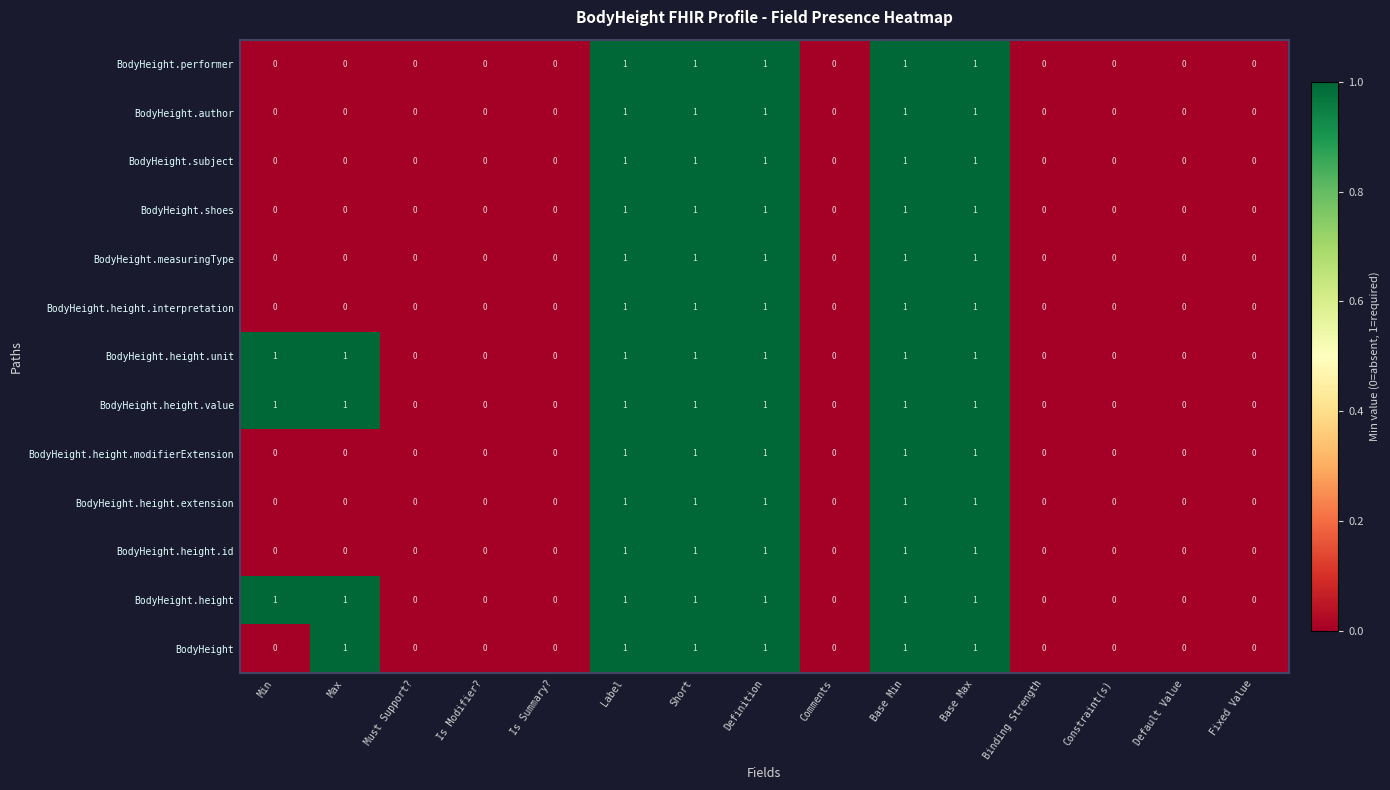

What is the sum of all BodyHeight.height.extension values?

5